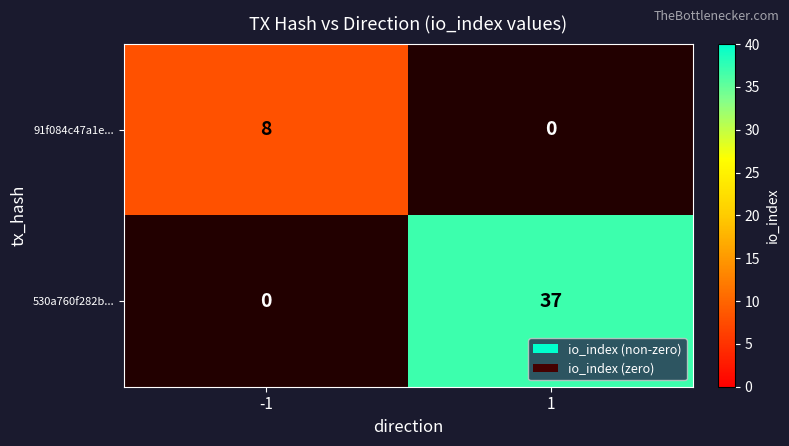

Is it true that 530a760f282b... equals 12 at -1?

False